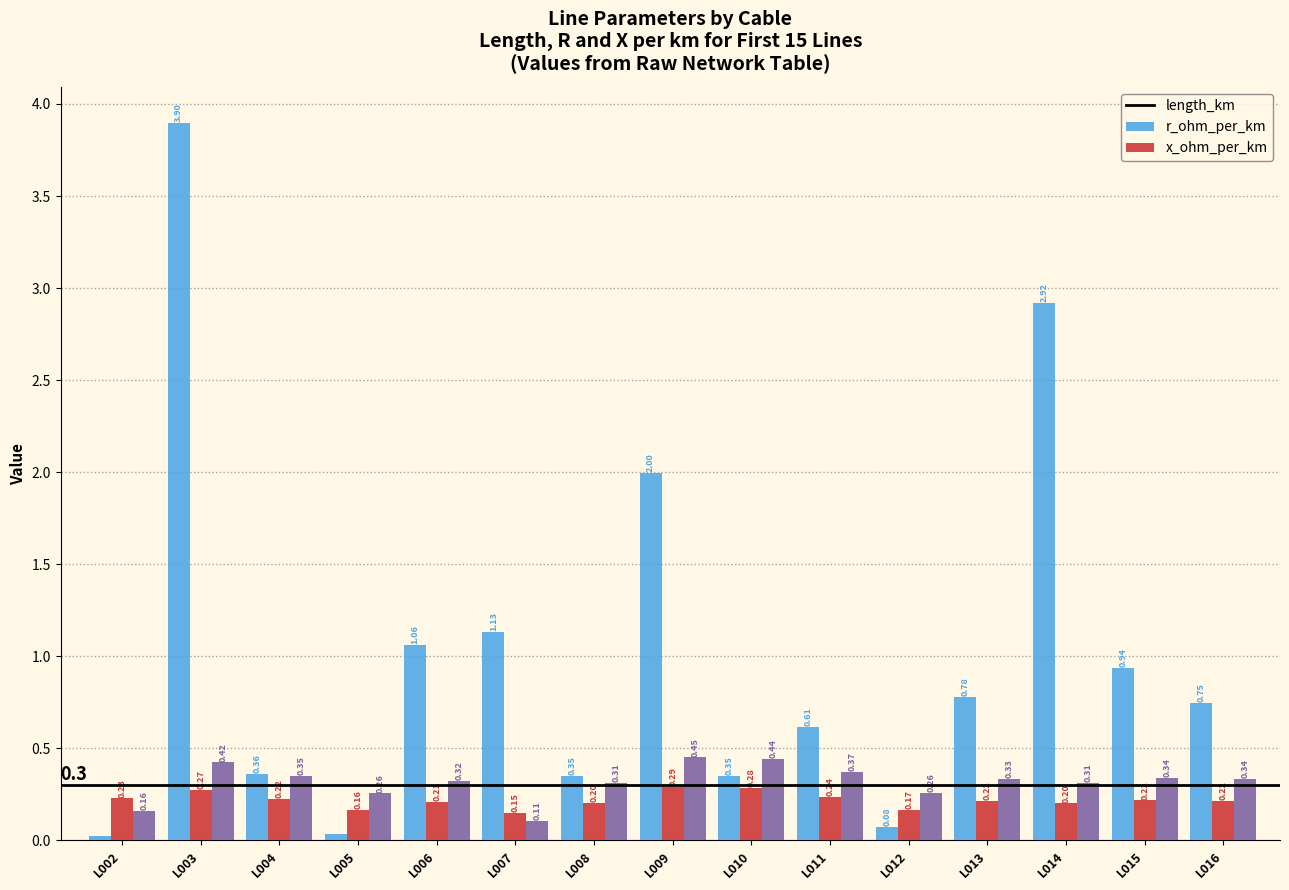

At which category is the sum across all series the highest?

L003